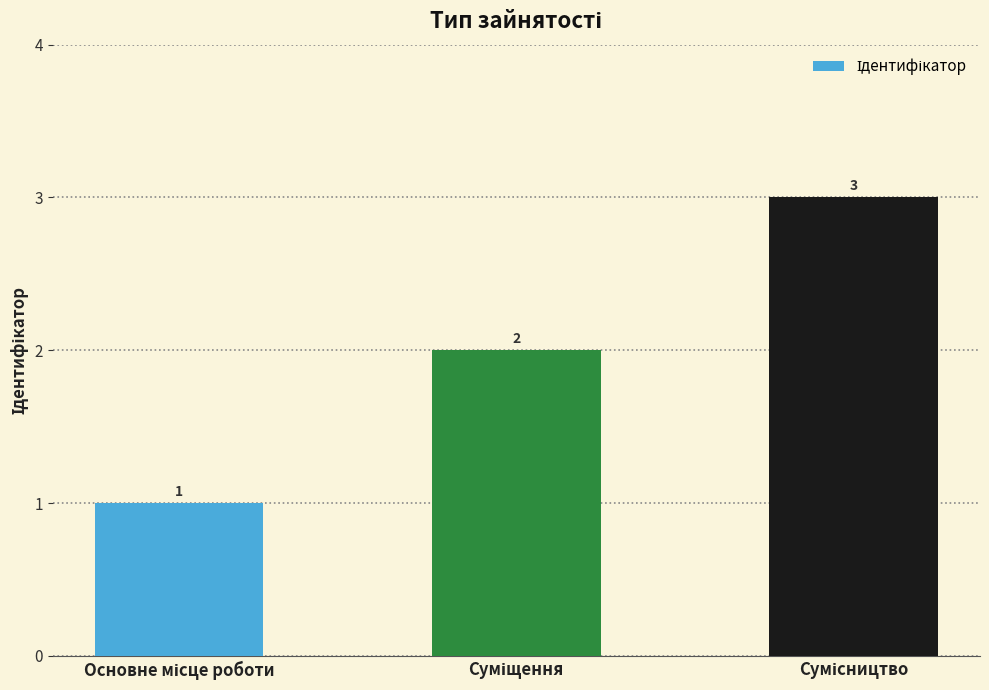

Count the values in the range 1 to 3.

3